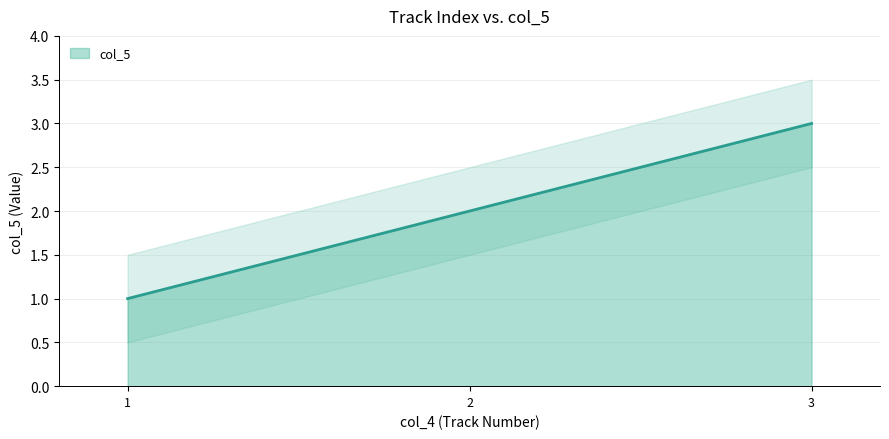

What is the ratio of the value at 1 to the value at 3?

0.3